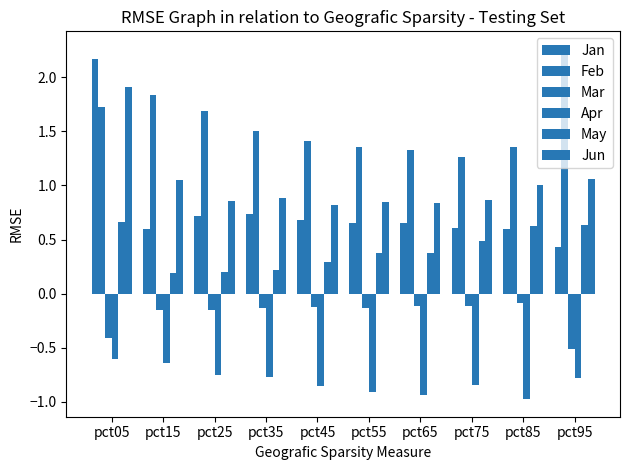

How many bars are there in total?

60